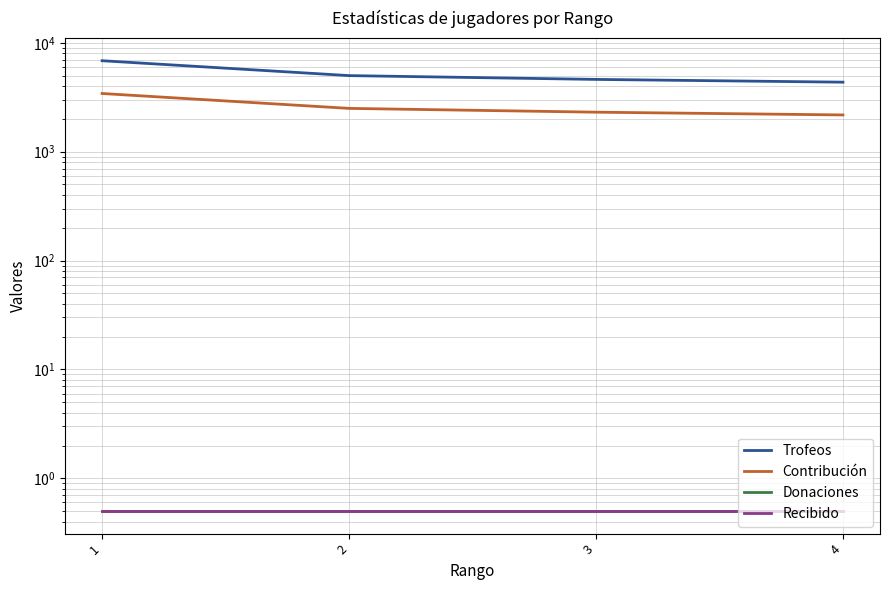

Rank the series by their maximum value, from lowest to highest.

Donaciones, Recibido, Contribución, Trofeos